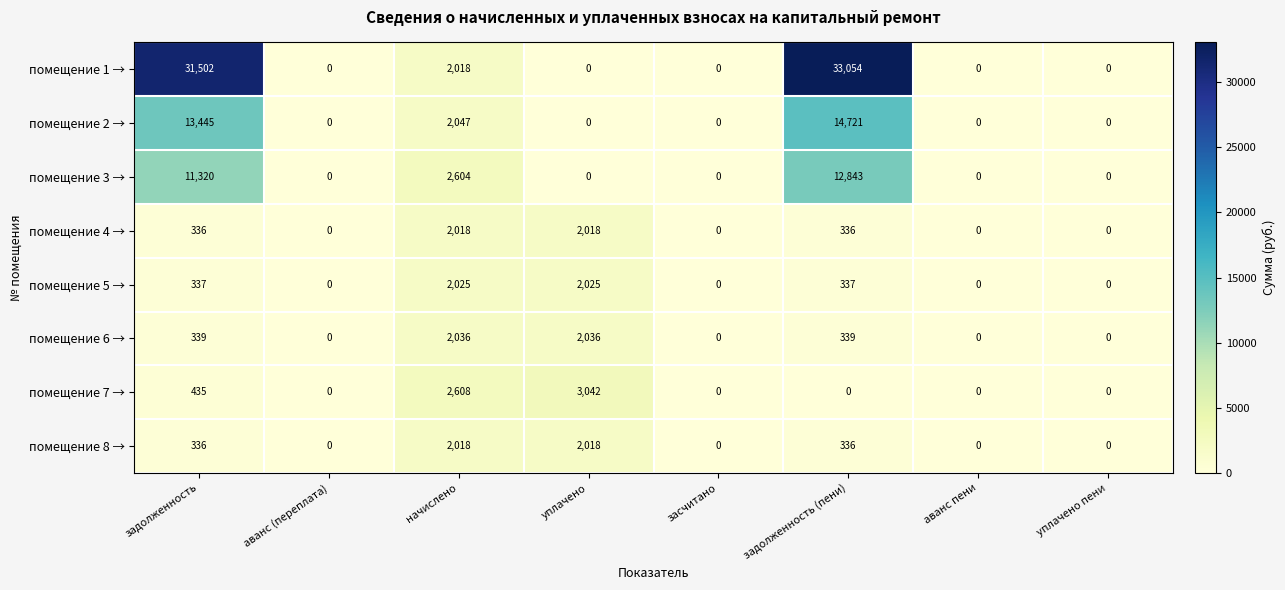

At which category is the sum across all series the highest?

задолженность (пени)